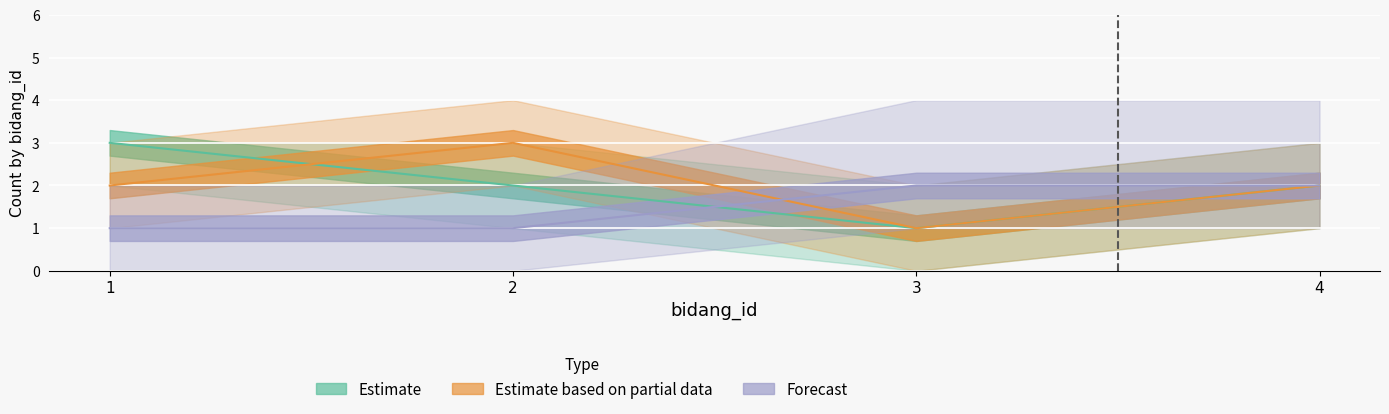

Where do Estimate and Estimate based on partial data first cross each other?

1 and 2